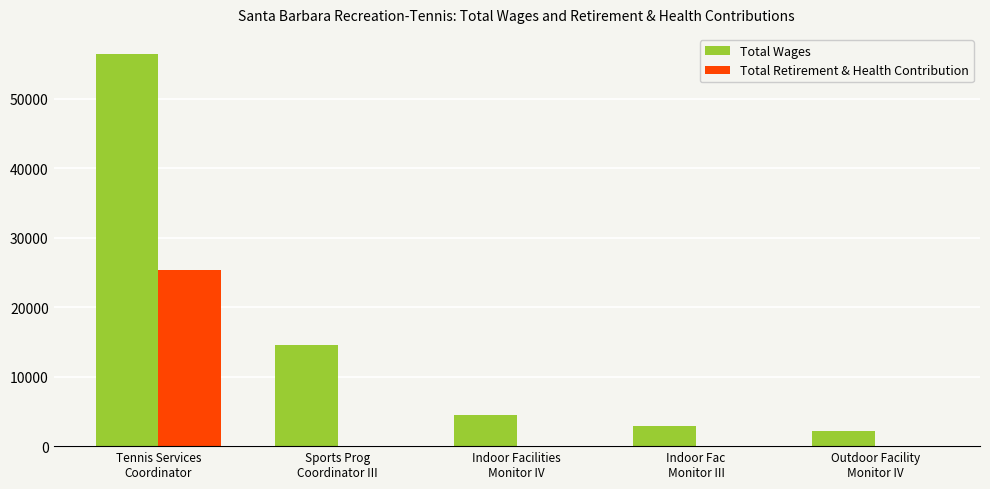

What is the sum of all Total Wages values?

80662